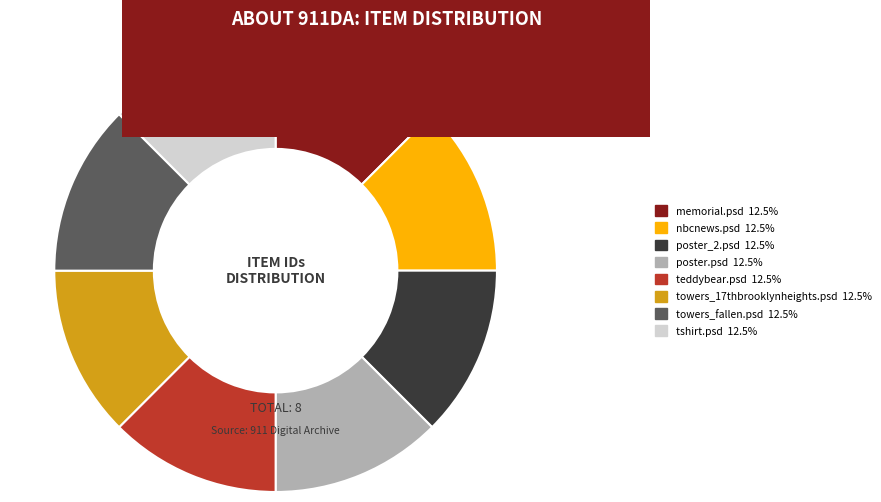

How many segments does this pie chart have?

8